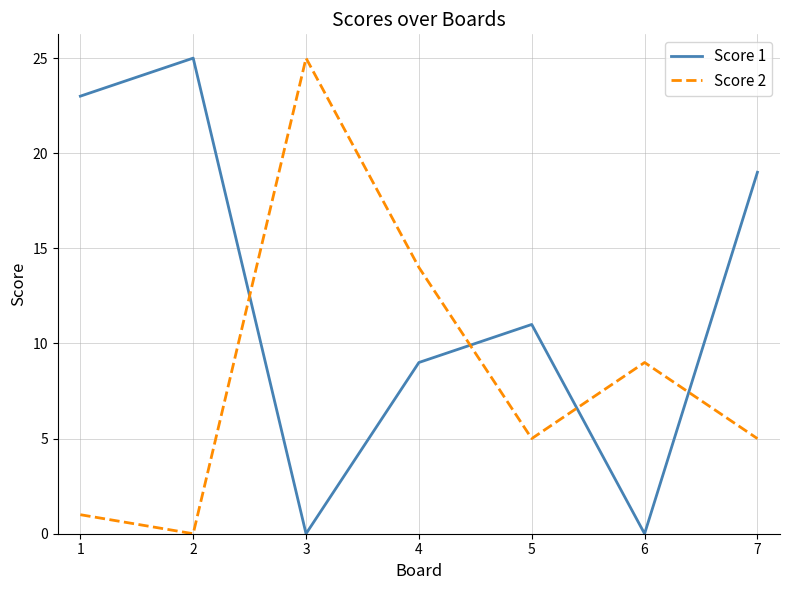

In Score 2, how many points are lower than both neighbors (excluding endpoints)?

2